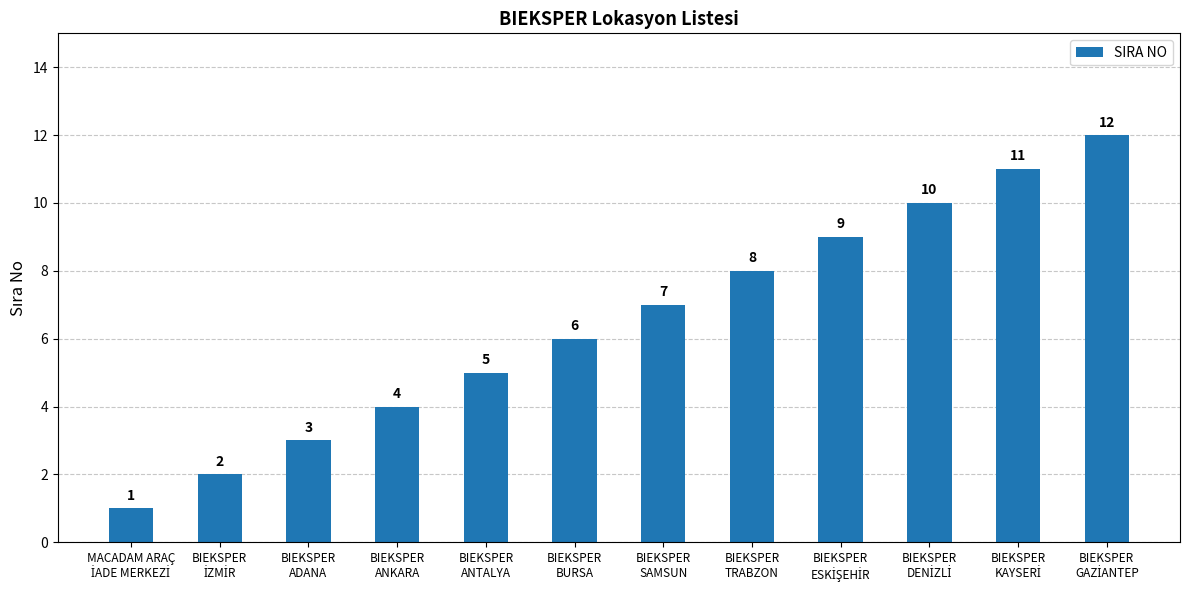

Count the number of categories in the chart.

12